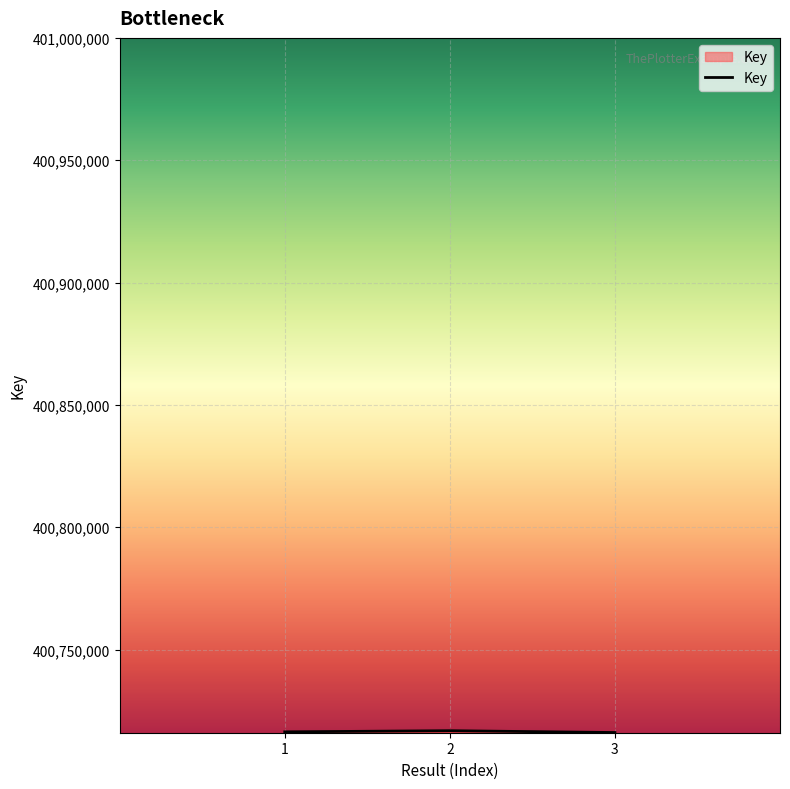

What is the smallest value displayed?

400716080